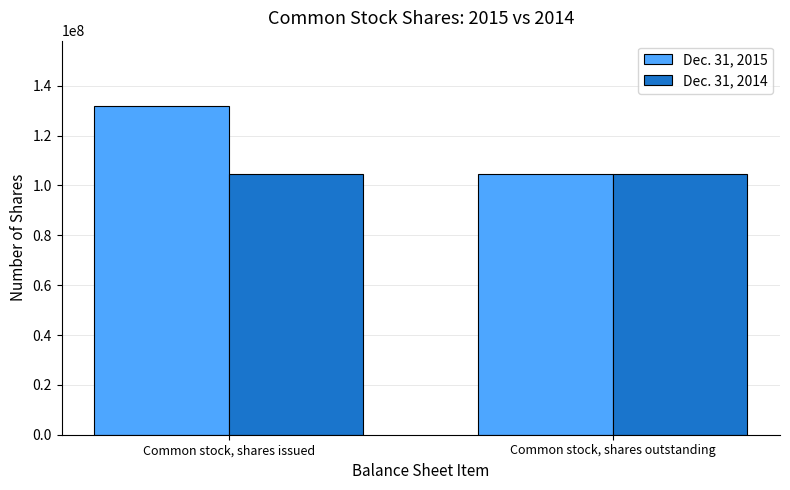

Reading left to right, transcribe all the data shown in this chart.

Dec. 31, 2015: 131718579	104452105
Dec. 31, 2014: 104452105	104452105